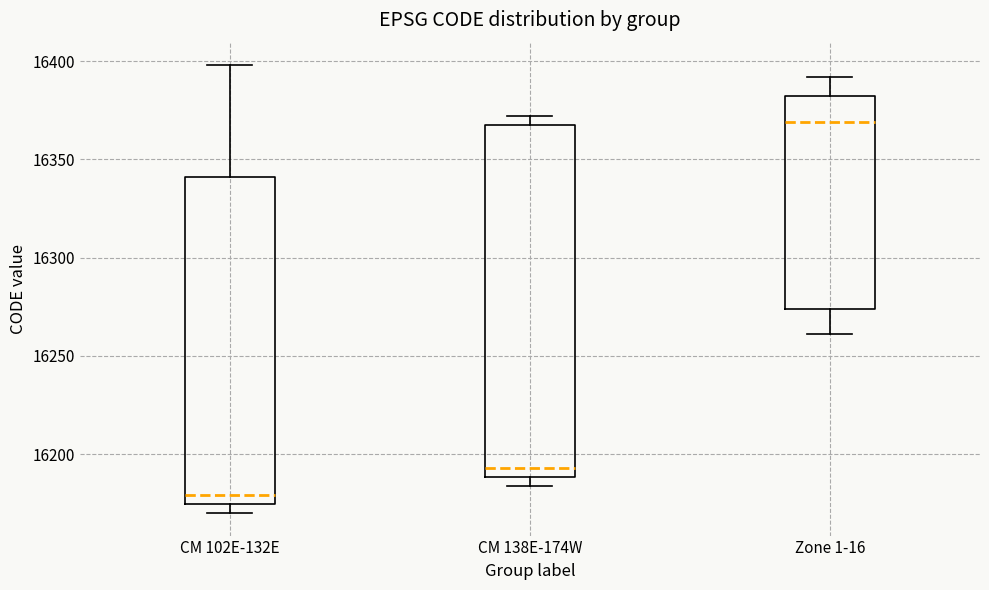

Reading left to right, read every box against the y-axis: the position of its median line, the range the box covers, and the ends of its whiskers. The values are not printed on the chart, so give them approximately, as read against the axis.

CM 102E-132E: median 16180, box 16175 to 16340, whiskers 16170 to 16400
CM 138E-174W: median 16195, box 16190 to 16370, whiskers 16185 to 16370 (just above the box's upper edge)
Zone 1-16: median 16370, box 16275 to 16385, whiskers 16260 to 16390